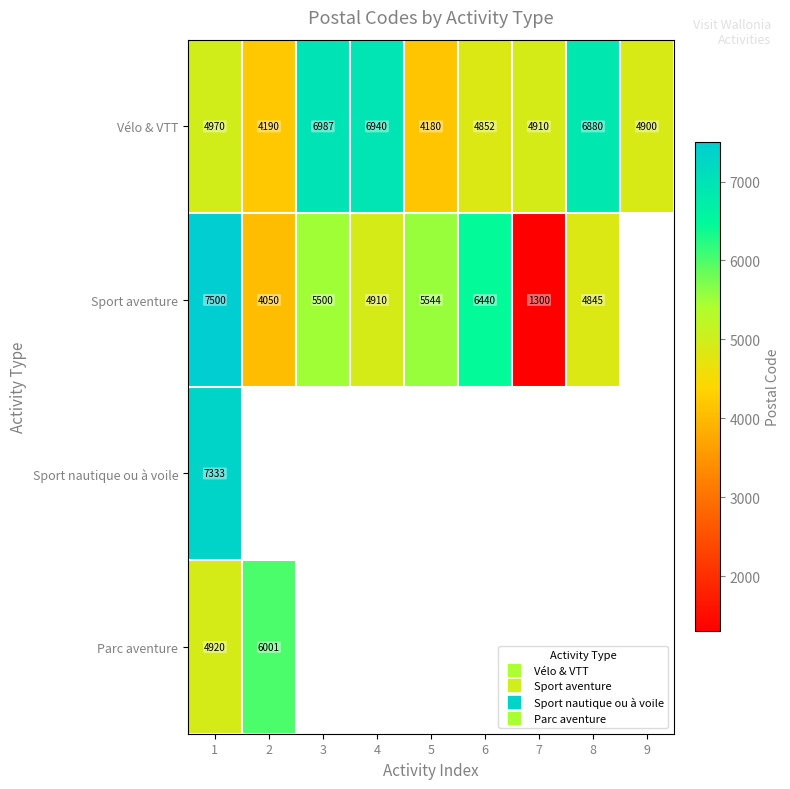

Between 4 and 5, which series saw the biggest shift?

Vélo & VTT